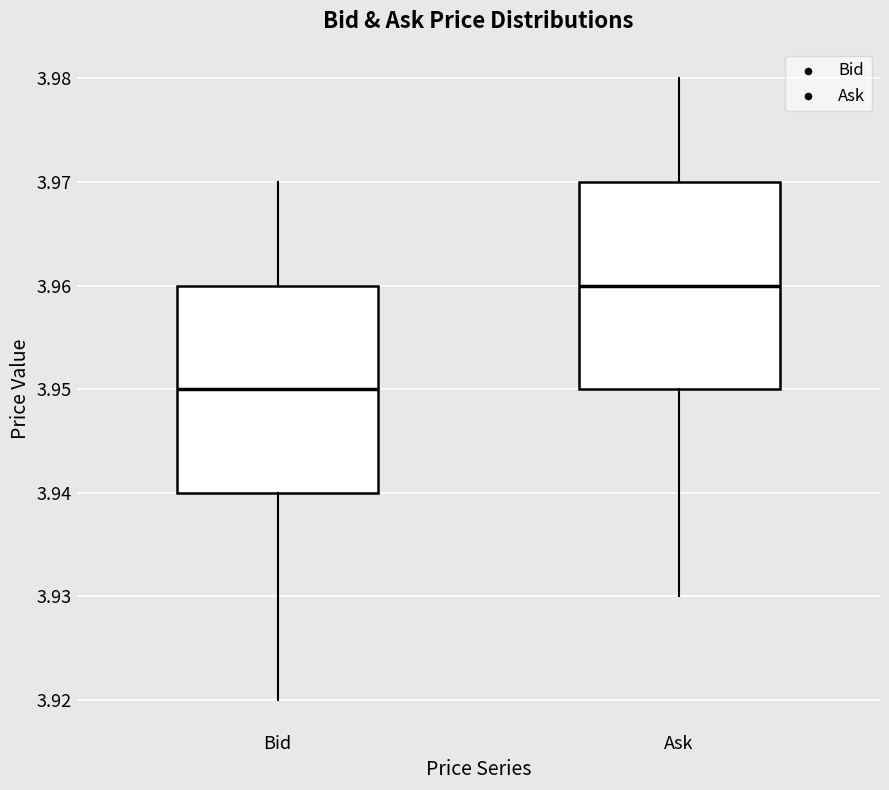

Reading left to right, transcribe this box plot: for each box, give where its median line is, the range the box spans, and where its two whiskers end, as read against the y-axis. The values are not printed on the chart, so give them approximately, as read against the axis.

Bid: median 3.95, box 3.94 to 3.96, whiskers 3.92 to 3.97
Ask: median 3.96, box 3.95 to 3.97, whiskers 3.93 to 3.98